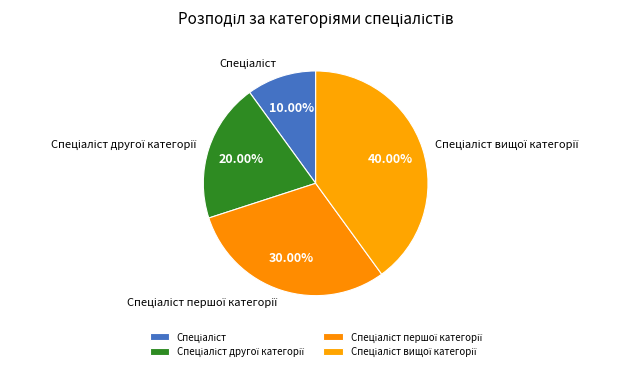

Does any single category account for the majority?

No